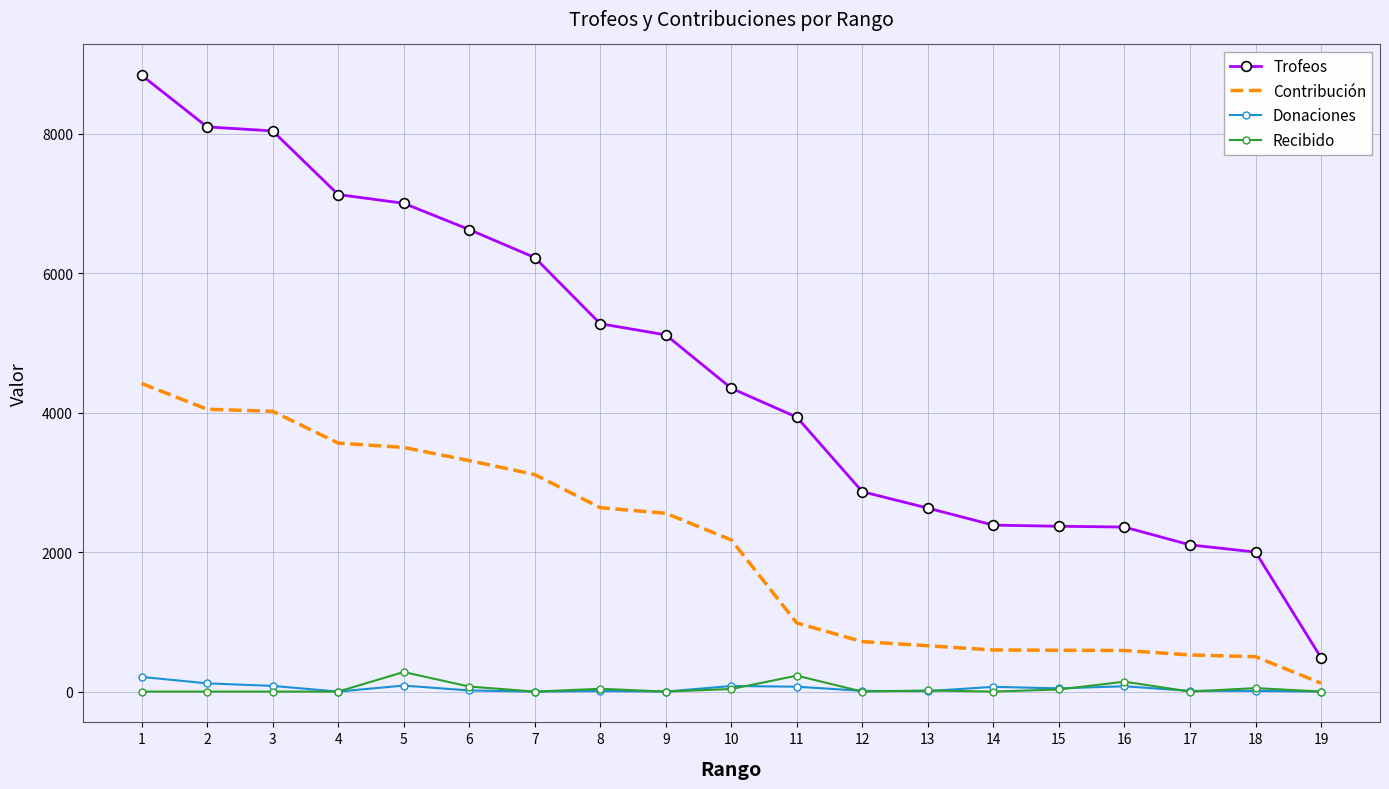

What value does the Contribución series have at 2, to the nearest 50?

4050